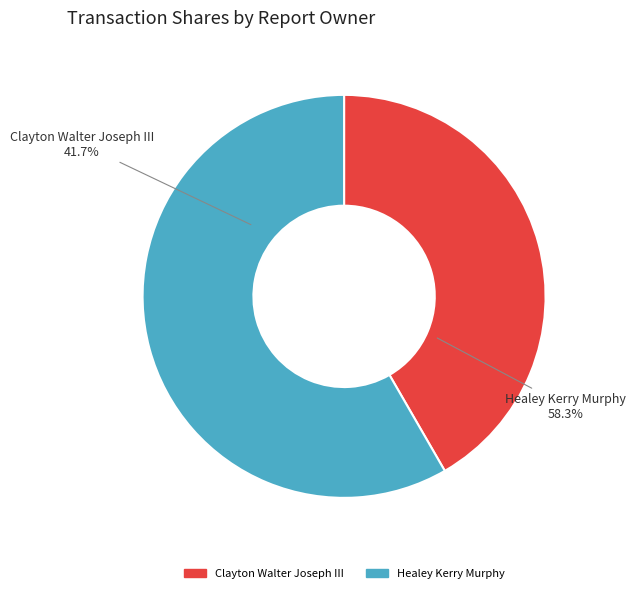

Rank the categories by value from highest to lowest.

Healey Kerry Murphy, Clayton Walter Joseph III